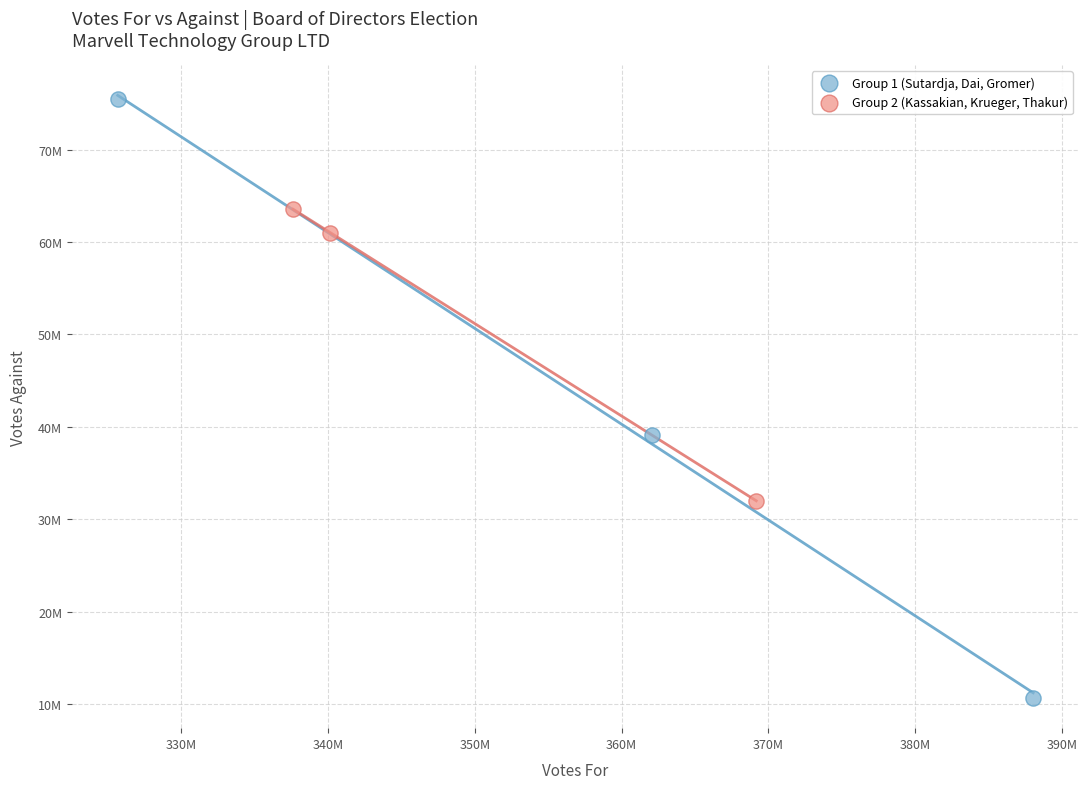

What are all the series names shown in the legend?

Group 1 (Sutardja, Dai, Gromer), Group 2 (Kassakian, Krueger, Thakur)